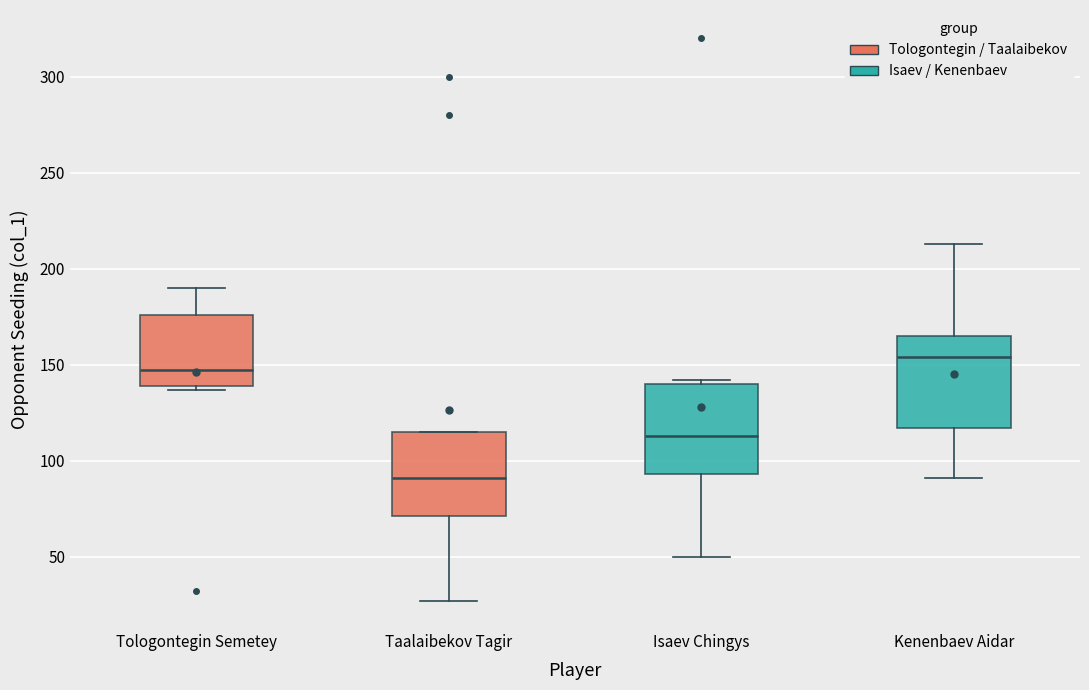

Reading left to right, transcribe this box plot: for each box, give where its median line is, the range the box spans, and where its two whiskers end, as read against the y-axis. The values are not printed on the chart, so give them approximately, as read against the axis.

Tologontegin Semetey: median 145, box 140 to 175, whiskers 135 to 190
Taalaibekov Tagir: median 90, box 70 to 115, whiskers 25 to 115
Isaev Chingys: median 115, box 95 to 140, whiskers 50 to 140 (just above the box's upper edge)
Kenenbaev Aidar: median 155, box 115 to 165, whiskers 90 to 215